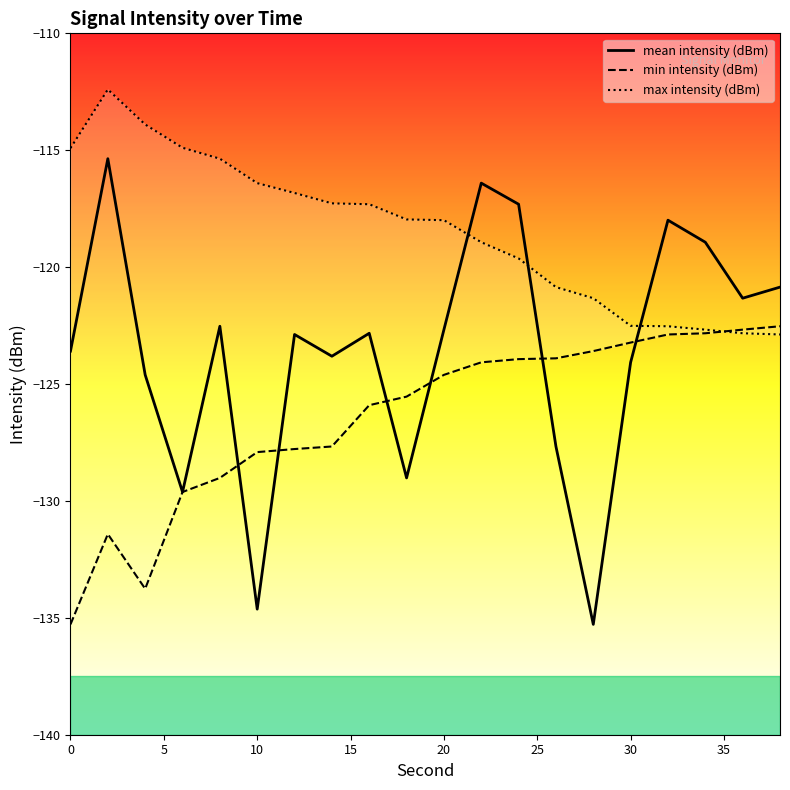

True or false: mean intensity (dBm) has a value of -35.0 at 0.

False